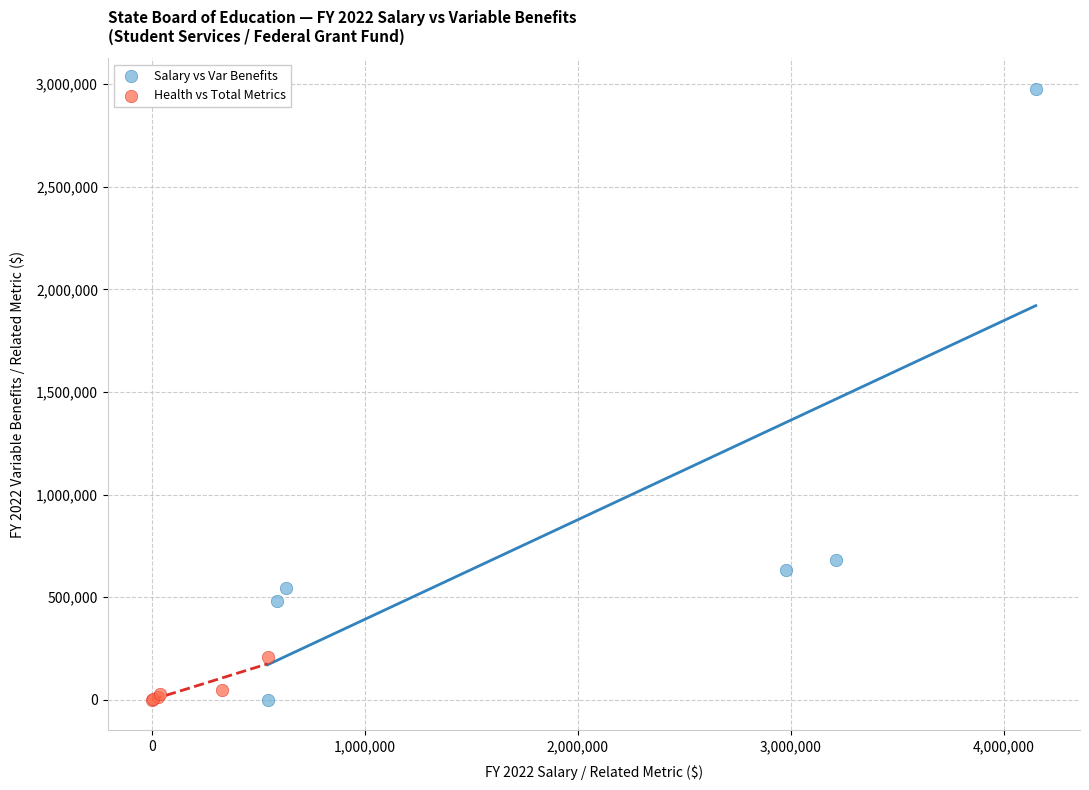

Which series has the widest spread of Y values?

Salary vs Var Benefits